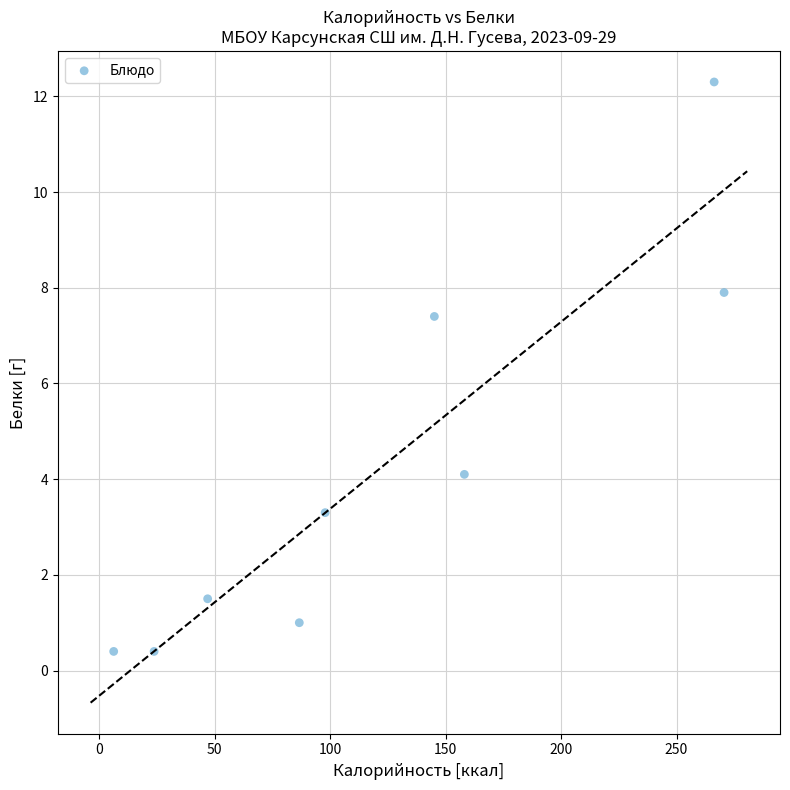

What Y value in the scatter plot is closest to 6?

7.4